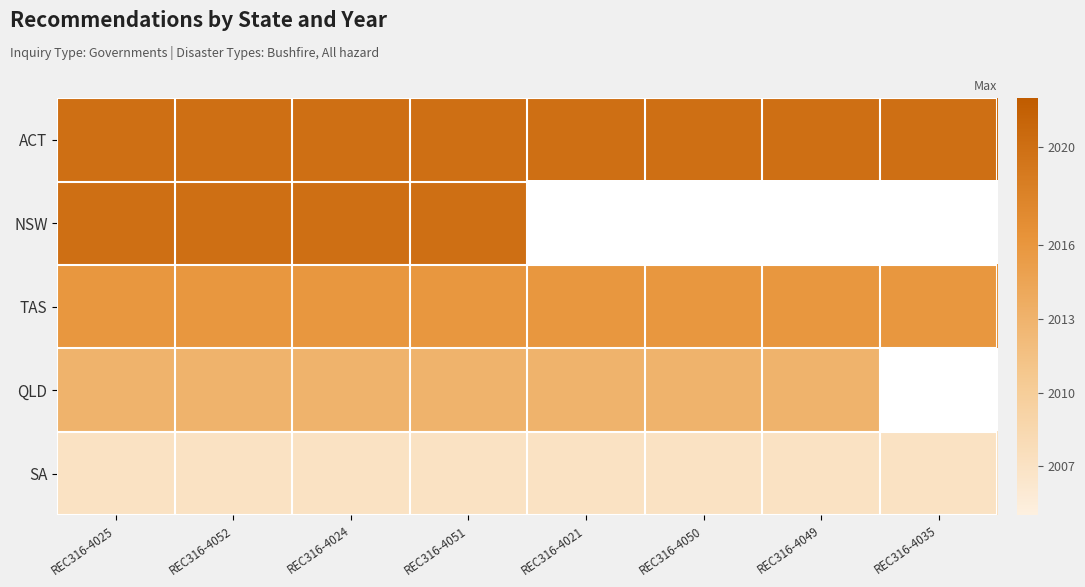

What is the average value of the SA series?

2007.0